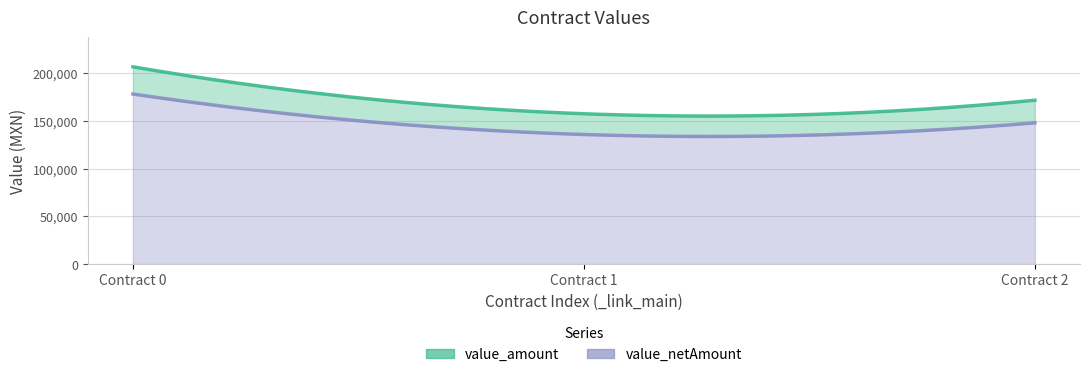

At 0, list the series in order from largest to smallest.

value_amount, value_netAmount